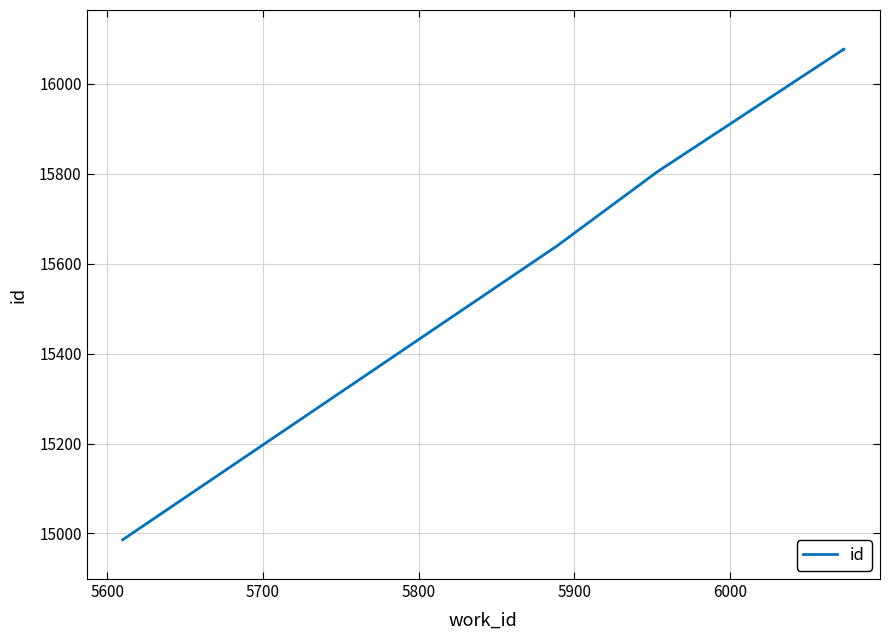

How many lines are shown in the chart?

1